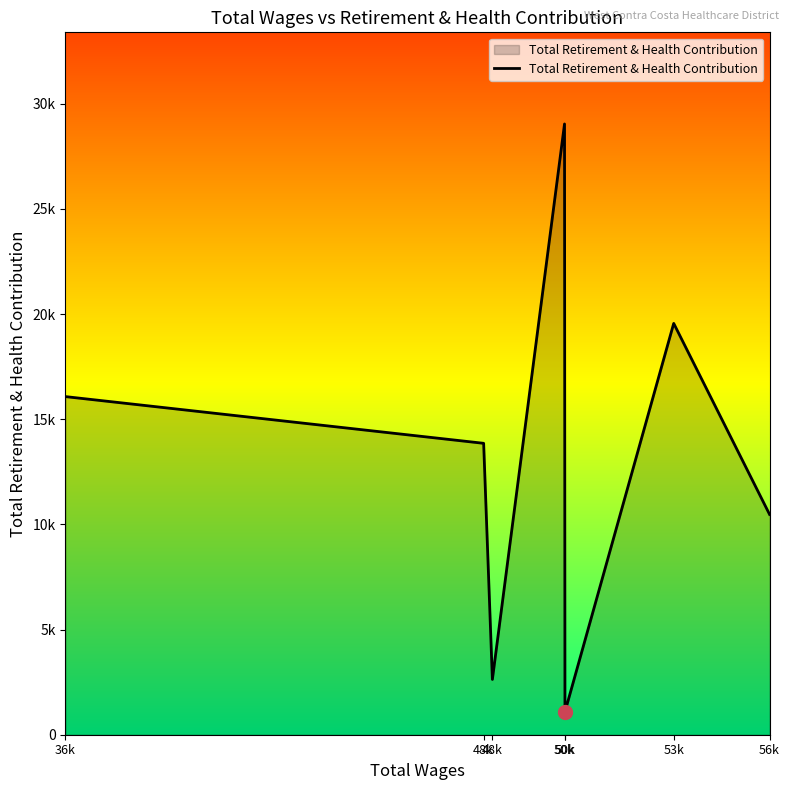

What is the difference between the maximum and minimum values?

27956